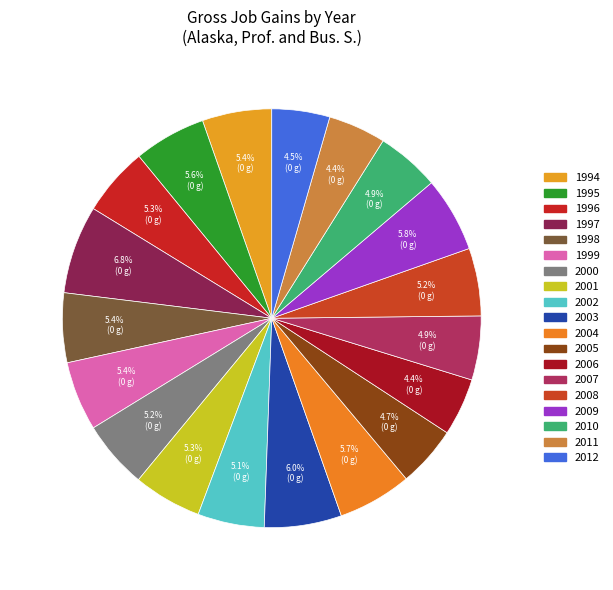

What percentage is the 1995 slice, to the nearest percent?

6%